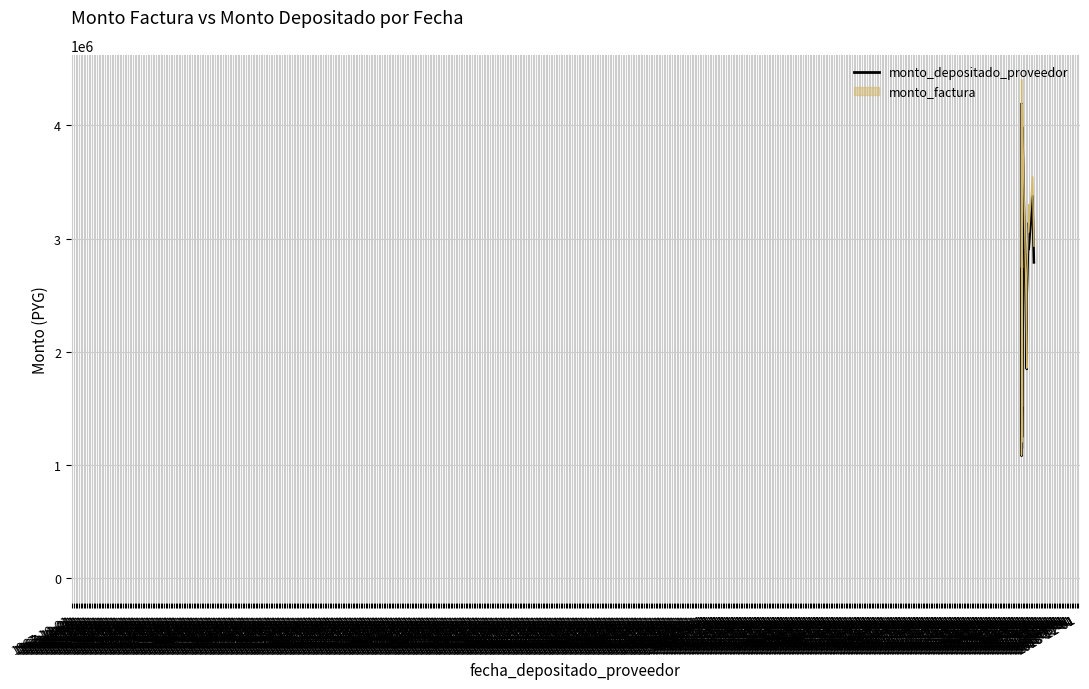

What is the greatest value displayed?

4187915